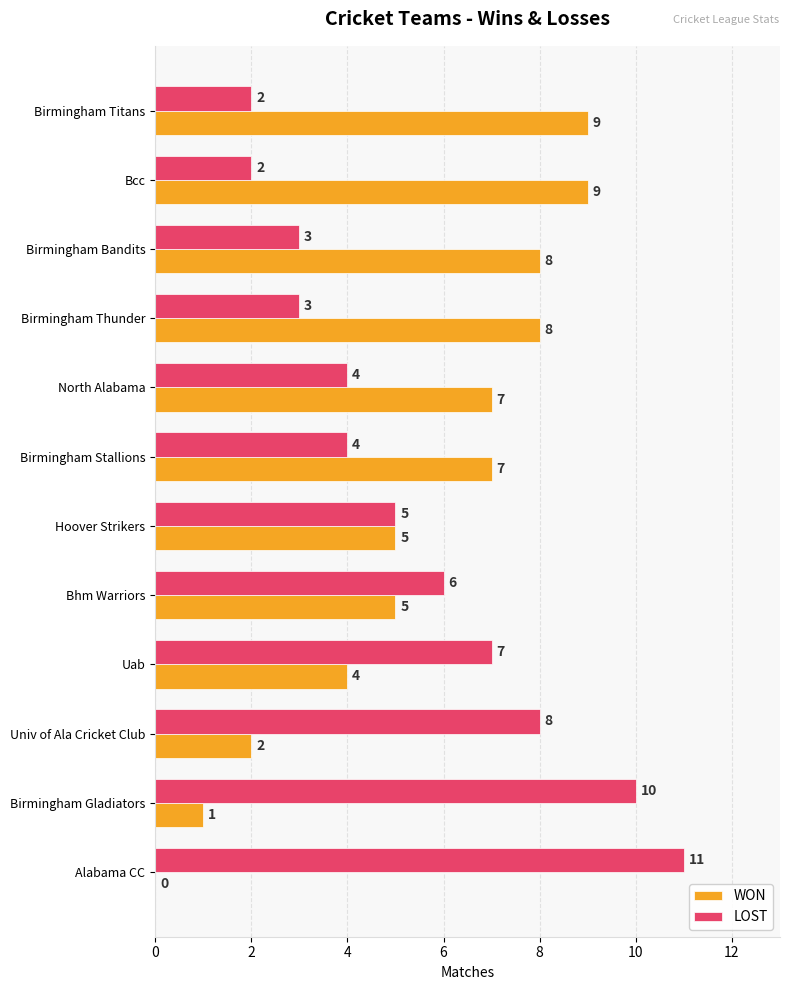

What is the highest value of the LOST series?

11